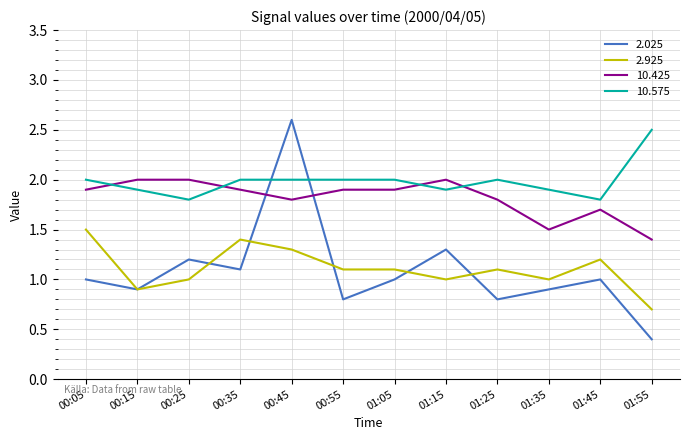

What is the maximum value shown in the chart?

2.6